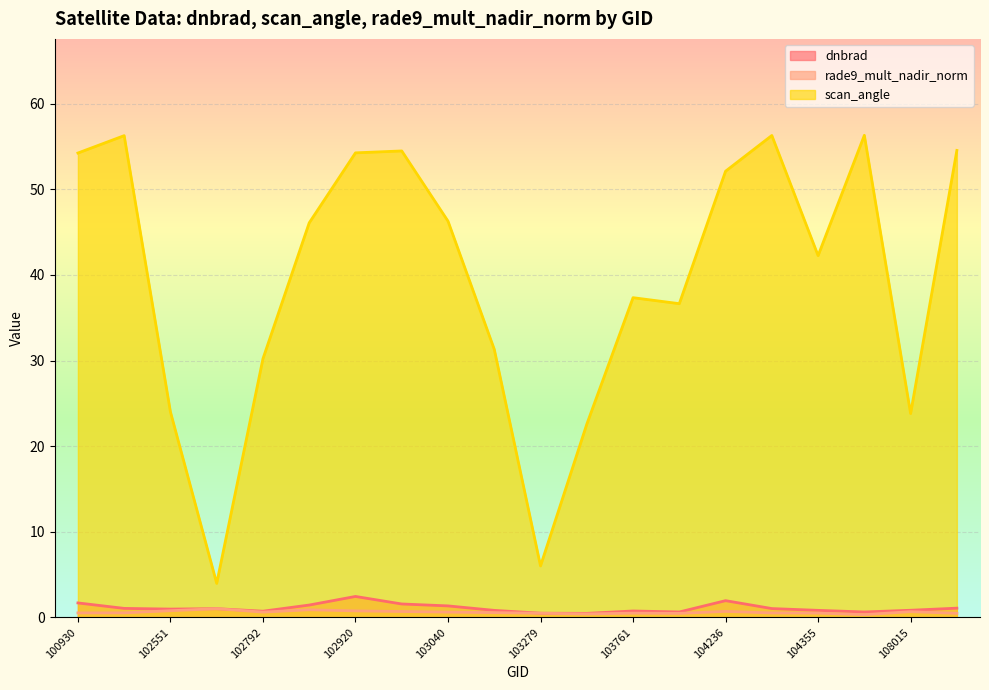

Reading left to right, list all the values displayed in this chart.

dnbrad: 1.7	1.1	1.0	1.0	0.7	1.4	2.4	1.6	1.3	0.8	0.5	0.5	0.7	0.6	2.0	1.0	0.8	0.6	0.8	1.1
rade9_mult_nadir_norm: 0.5	0.5	0.8	1.0	0.6	0.9	0.8	0.7	0.6	0.6	0.5	0.4	0.5	0.5	0.7	0.5	0.5	0.3	0.7	0.5
scan_angle: 54.2	56.3	24.0	4.0	30.2	46.1	54.3	54.5	46.3	31.3	6.0	22.6	37.3	36.6	52.1	56.3	42.3	56.3	23.8	54.5